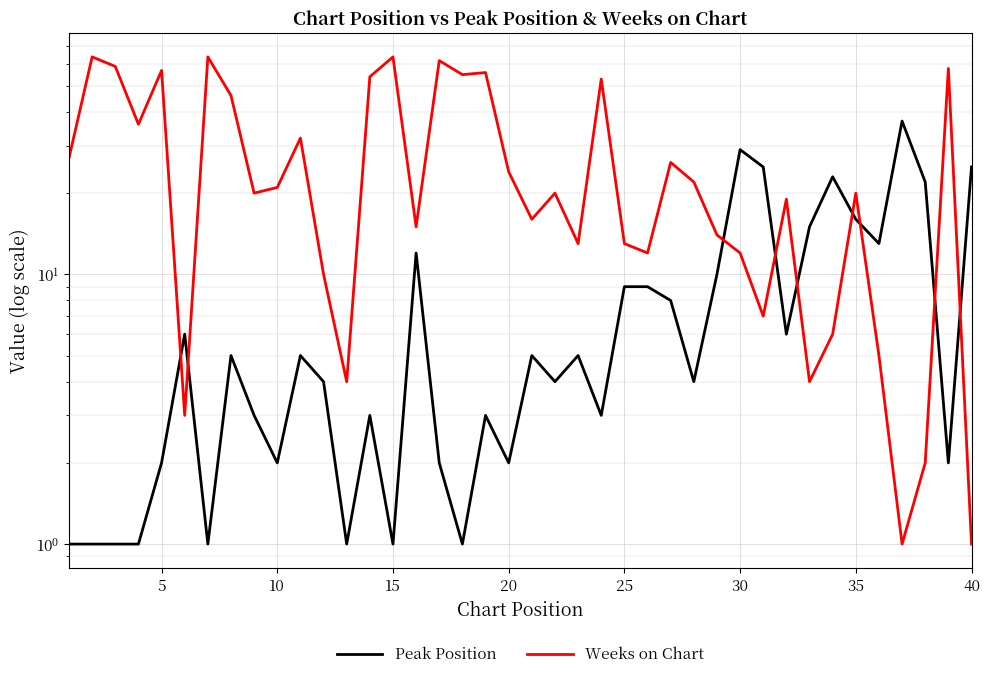

What is the difference between the maximum and second lowest values in the Peak Position series?

36